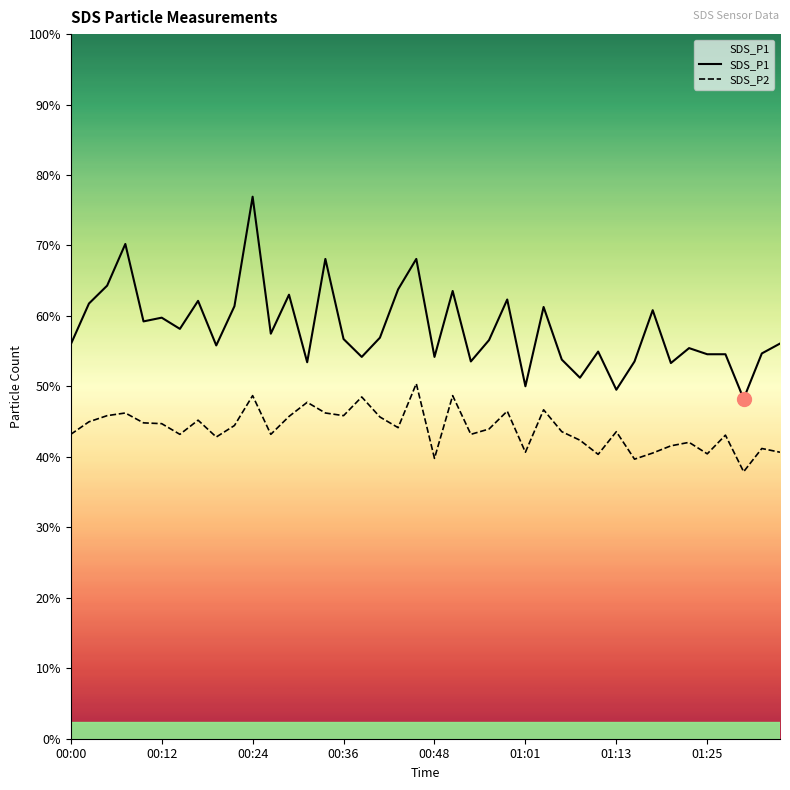

Is this an area chart (filled region under the line)?

Yes